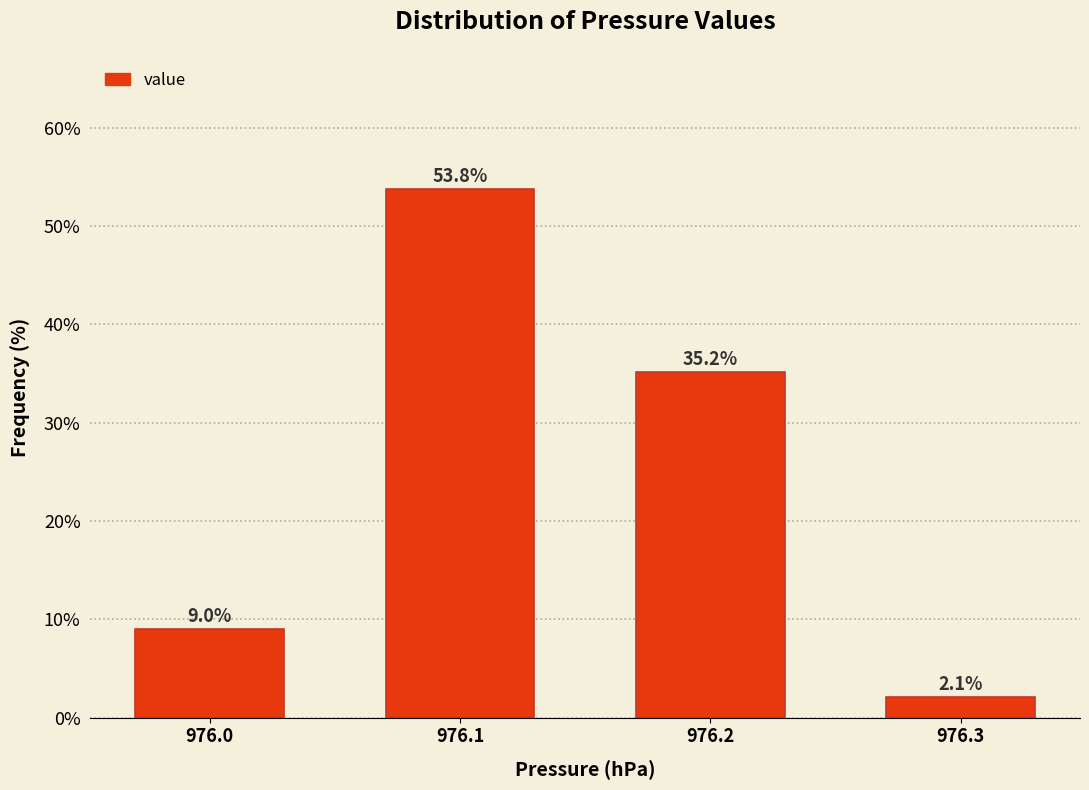

Reading left to right, transcribe this chart: for each bar, give the range it covers on the x-axis and its height.

975.95 to 976.05: 9.0
976.05 to 976.15: 53.8
976.15 to 976.25: 35.2
976.25 to 976.35: 2.1